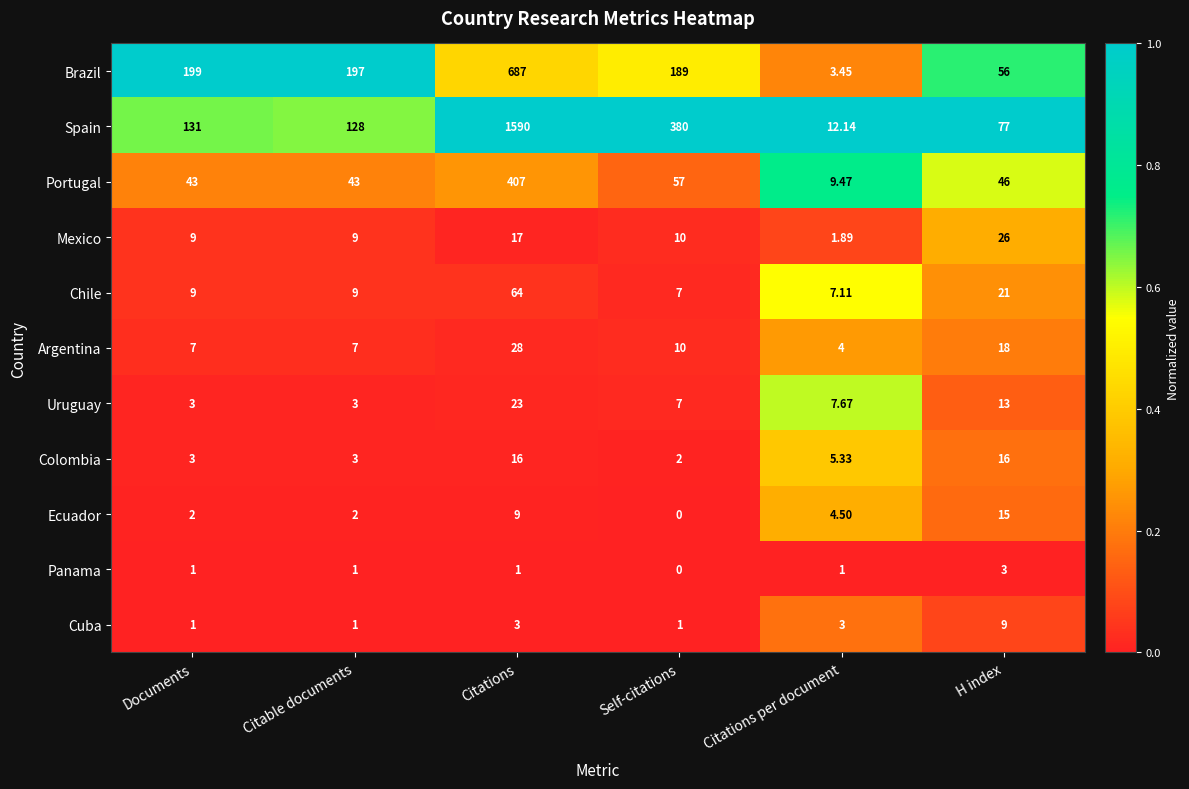

Which series has the largest total across all categories?

Spain